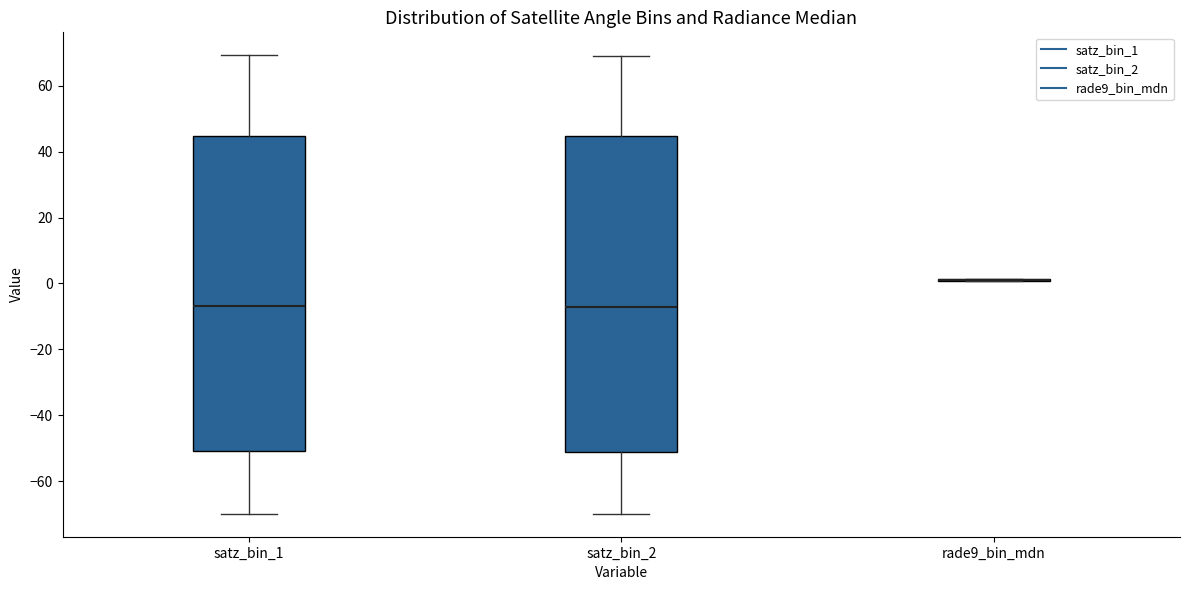

Where does the median line of the box for satz_bin_2 sit on the y-axis? The values are not printed on the chart, so give them approximately, as read against the axis.

-8